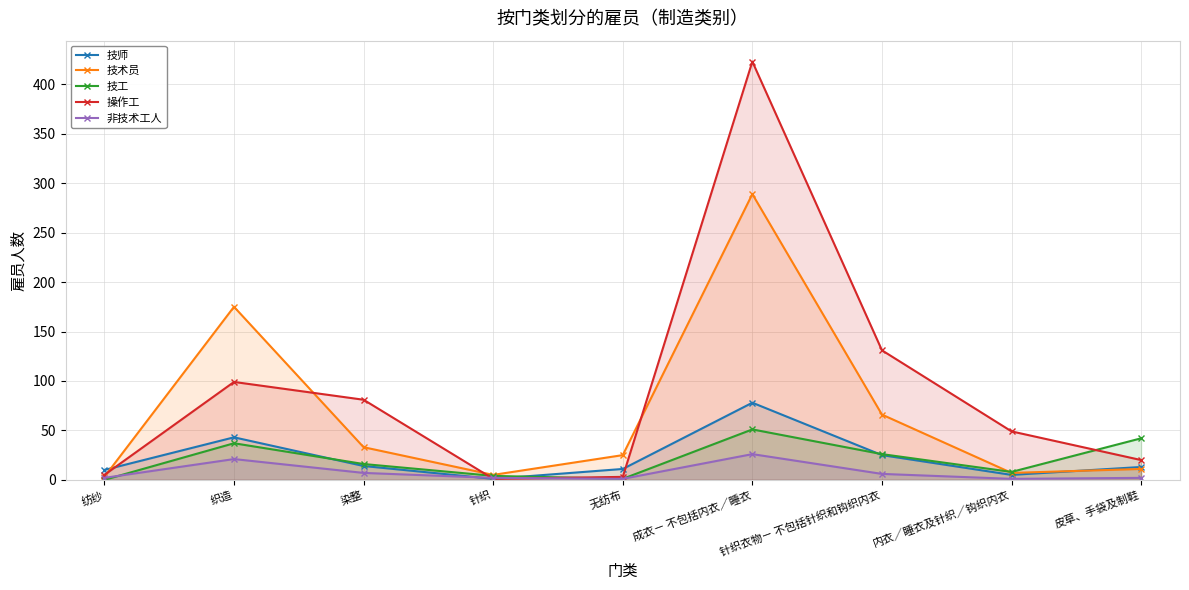

What is the label of the 6th point from the right?

针织